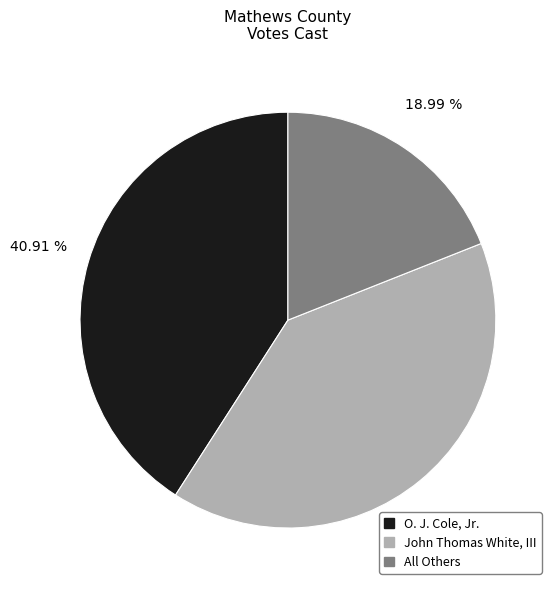

How much of the chart is everything except John Thomas White, III?

59.9%